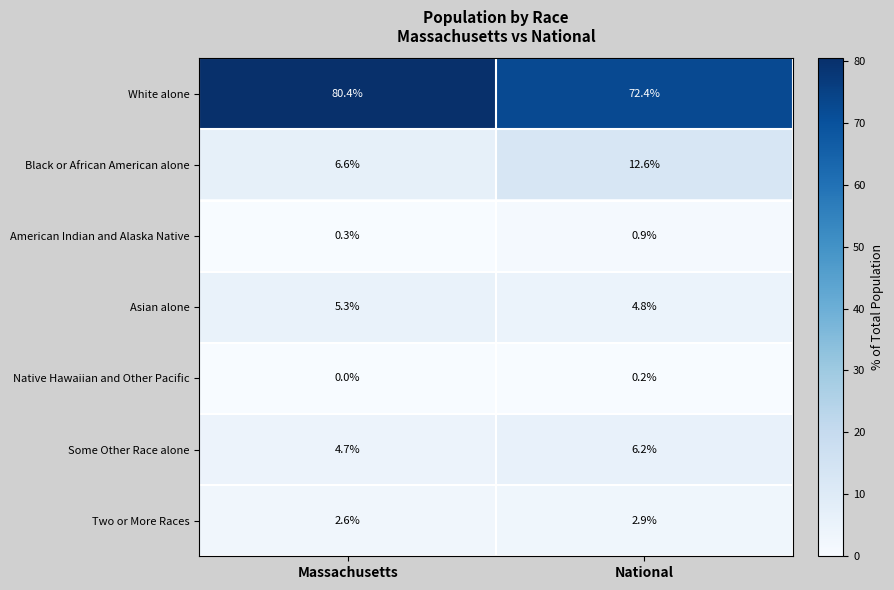

List the series in order of their peak value, lowest first.

Native Hawaiian and Other Pacific, American Indian and Alaska Native, Two or More Races, Asian alone, Some Other Race alone, Black or African American alone, White alone